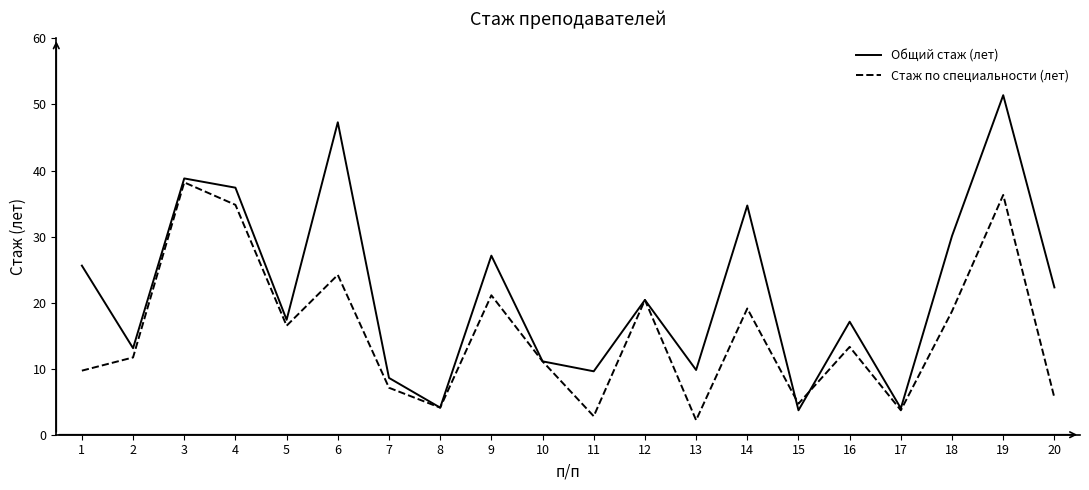

At which category does Общий стаж (лет) reach its first local valley?

2